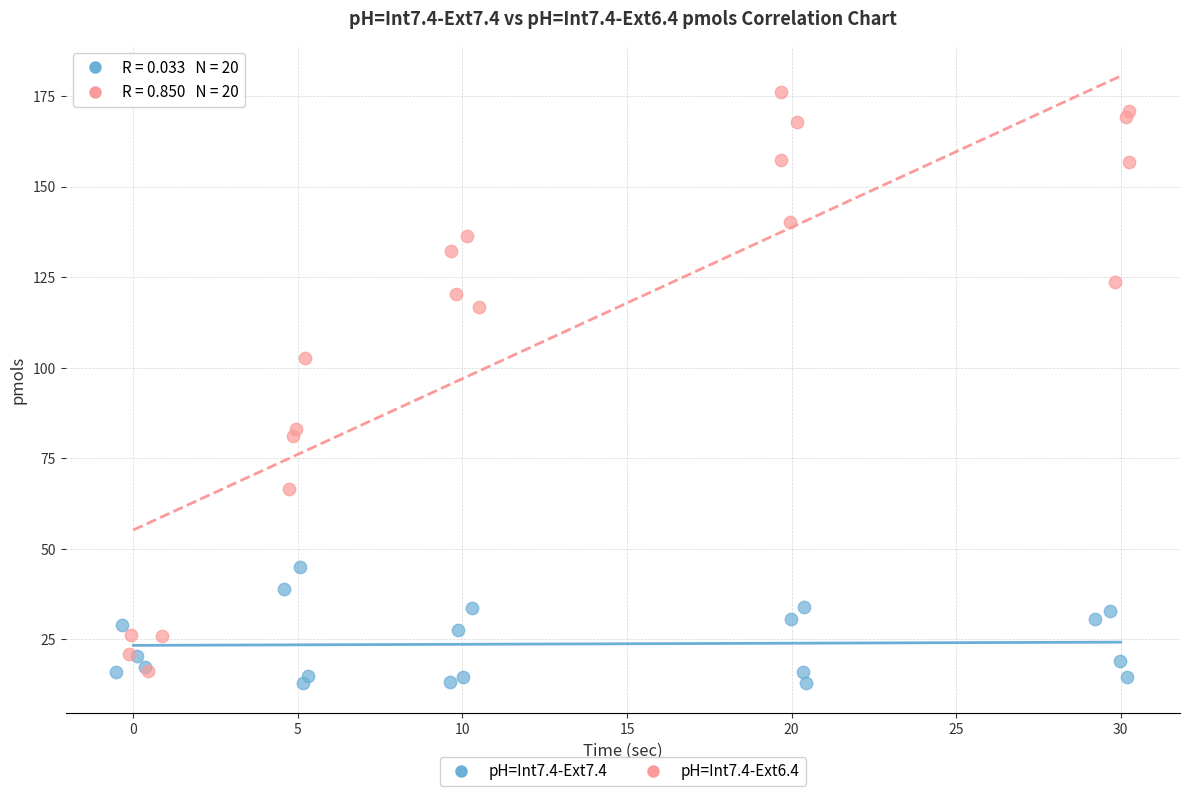

Which series contains the highest Y value?

pH=Int7.4-Ext6.4